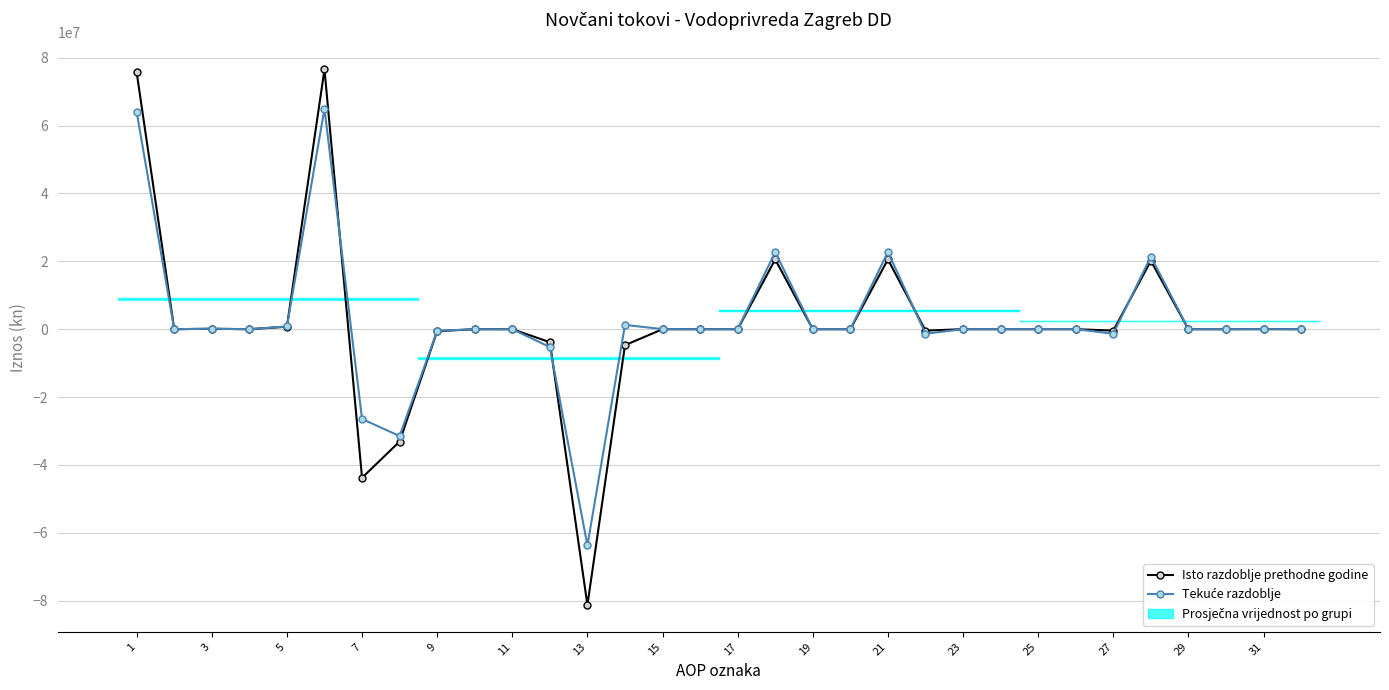

At how many categories does at least one series exceed -42956567?

31